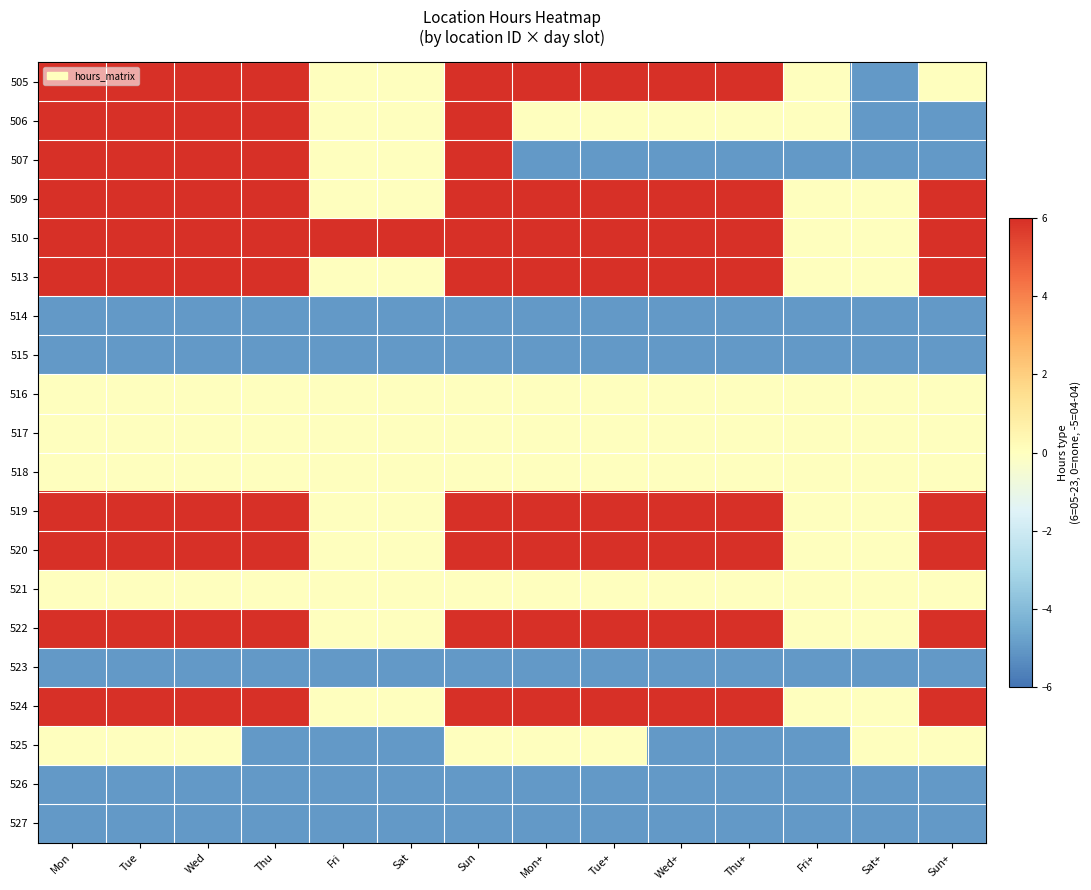

Reading left to right, extract all data points from this chart.

505: Mon=6	Tue=6	Wed=6	Thu=6	Fri=0	Sat=0	Sun=6	Mon+=6	Tue+=6	Wed+=6	Thu+=6	Fri+=0	Sat+=-5	Sun+=0
506: Mon=6	Tue=6	Wed=6	Thu=6	Fri=0	Sat=0	Sun=6	Mon+=0	Tue+=0	Wed+=0	Thu+=0	Fri+=0	Sat+=-5	Sun+=-5
507: Mon=6	Tue=6	Wed=6	Thu=6	Fri=0	Sat=0	Sun=6	Mon+=-5	Tue+=-5	Wed+=-5	Thu+=-5	Fri+=-5	Sat+=-5	Sun+=-5
509: Mon=6	Tue=6	Wed=6	Thu=6	Fri=0	Sat=0	Sun=6	Mon+=6	Tue+=6	Wed+=6	Thu+=6	Fri+=0	Sat+=0	Sun+=6
510: Mon=6	Tue=6	Wed=6	Thu=6	Fri=6	Sat=6	Sun=6	Mon+=6	Tue+=6	Wed+=6	Thu+=6	Fri+=0	Sat+=0	Sun+=6
513: Mon=6	Tue=6	Wed=6	Thu=6	Fri=0	Sat=0	Sun=6	Mon+=6	Tue+=6	Wed+=6	Thu+=6	Fri+=0	Sat+=0	Sun+=6
514: Mon=-5	Tue=-5	Wed=-5	Thu=-5	Fri=-5	Sat=-5	Sun=-5	Mon+=-5	Tue+=-5	Wed+=-5	Thu+=-5	Fri+=-5	Sat+=-5	Sun+=-5
515: Mon=-5	Tue=-5	Wed=-5	Thu=-5	Fri=-5	Sat=-5	Sun=-5	Mon+=-5	Tue+=-5	Wed+=-5	Thu+=-5	Fri+=-5	Sat+=-5	Sun+=-5
516: Mon=0	Tue=0	Wed=0	Thu=0	Fri=0	Sat=0	Sun=0	Mon+=0	Tue+=0	Wed+=0	Thu+=0	Fri+=0	Sat+=0	Sun+=0
517: Mon=0	Tue=0	Wed=0	Thu=0	Fri=0	Sat=0	Sun=0	Mon+=0	Tue+=0	Wed+=0	Thu+=0	Fri+=0	Sat+=0	Sun+=0
518: Mon=0	Tue=0	Wed=0	Thu=0	Fri=0	Sat=0	Sun=0	Mon+=0	Tue+=0	Wed+=0	Thu+=0	Fri+=0	Sat+=0	Sun+=0
519: Mon=6	Tue=6	Wed=6	Thu=6	Fri=0	Sat=0	Sun=6	Mon+=6	Tue+=6	Wed+=6	Thu+=6	Fri+=0	Sat+=0	Sun+=6
520: Mon=6	Tue=6	Wed=6	Thu=6	Fri=0	Sat=0	Sun=6	Mon+=6	Tue+=6	Wed+=6	Thu+=6	Fri+=0	Sat+=0	Sun+=6
521: Mon=0	Tue=0	Wed=0	Thu=0	Fri=0	Sat=0	Sun=0	Mon+=0	Tue+=0	Wed+=0	Thu+=0	Fri+=0	Sat+=0	Sun+=0
522: Mon=6	Tue=6	Wed=6	Thu=6	Fri=0	Sat=0	Sun=6	Mon+=6	Tue+=6	Wed+=6	Thu+=6	Fri+=0	Sat+=0	Sun+=6
523: Mon=-5	Tue=-5	Wed=-5	Thu=-5	Fri=-5	Sat=-5	Sun=-5	Mon+=-5	Tue+=-5	Wed+=-5	Thu+=-5	Fri+=-5	Sat+=-5	Sun+=-5
524: Mon=6	Tue=6	Wed=6	Thu=6	Fri=0	Sat=0	Sun=6	Mon+=6	Tue+=6	Wed+=6	Thu+=6	Fri+=0	Sat+=0	Sun+=6
525: Mon=0	Tue=0	Wed=0	Thu=-5	Fri=-5	Sat=-5	Sun=0	Mon+=0	Tue+=0	Wed+=-5	Thu+=-5	Fri+=-5	Sat+=0	Sun+=0
526: Mon=-5	Tue=-5	Wed=-5	Thu=-5	Fri=-5	Sat=-5	Sun=-5	Mon+=-5	Tue+=-5	Wed+=-5	Thu+=-5	Fri+=-5	Sat+=-5	Sun+=-5
527: Mon=-5	Tue=-5	Wed=-5	Thu=-5	Fri=-5	Sat=-5	Sun=-5	Mon+=-5	Tue+=-5	Wed+=-5	Thu+=-5	Fri+=-5	Sat+=-5	Sun+=-5